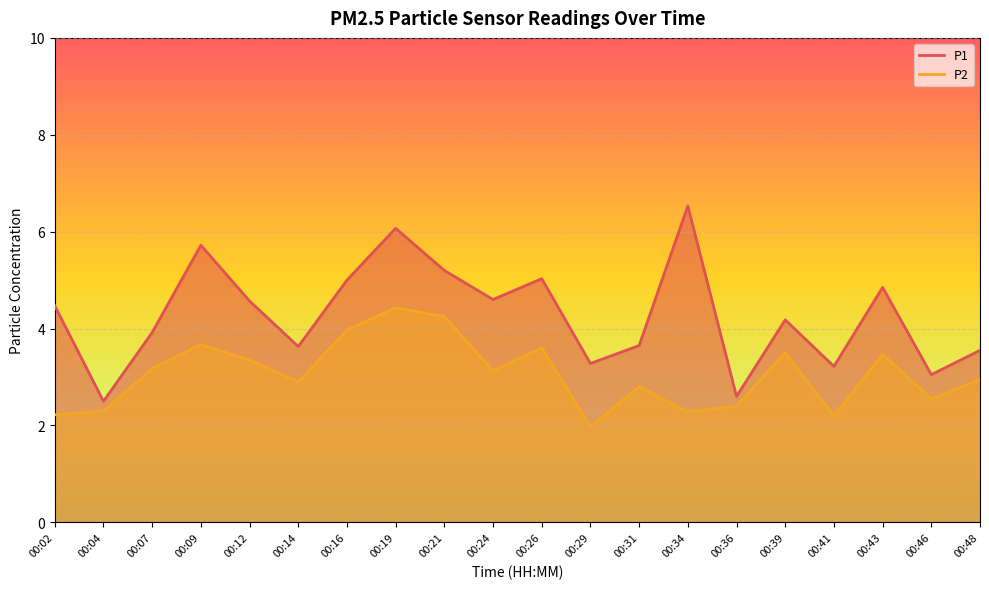

Reading right to left, what are all the values shown in this chart?

P1: 00:48=3.5	00:46=3.0	00:43=4.8	00:41=3.2	00:39=4.2	00:36=2.6	00:34=6.5	00:31=3.6	00:29=3.3	00:26=5.0	00:24=4.6	00:21=5.2	00:19=6.1	00:16=5.0	00:14=3.6	00:12=4.6	00:09=5.7	00:07=3.9	00:04=2.5	00:02=4.5
P2: 00:48=3.0	00:46=2.5	00:43=3.5	00:41=2.2	00:39=3.5	00:36=2.4	00:34=2.3	00:31=2.8	00:29=2.0	00:26=3.6	00:24=3.1	00:21=4.2	00:19=4.4	00:16=4.0	00:14=2.9	00:12=3.4	00:09=3.7	00:07=3.2	00:04=2.3	00:02=2.2